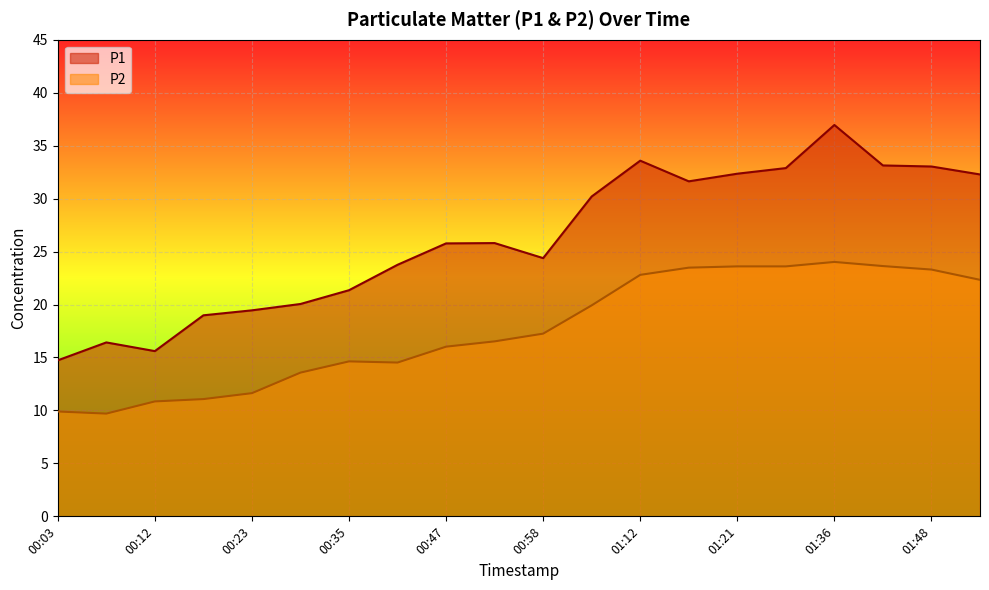

What is the approximate value of P1 at 01:54?

32.3